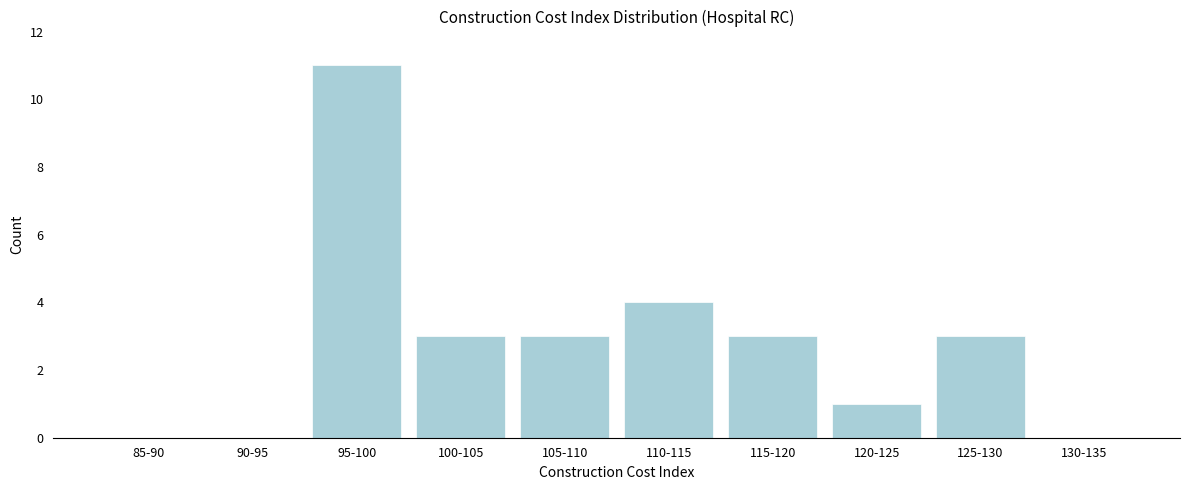

Reading left to right, extract all data points from this chart.

85-90=0	90-95=0	95-100=11	100-105=3	105-110=3	110-115=4	115-120=3	120-125=1	125-130=3	130-135=0